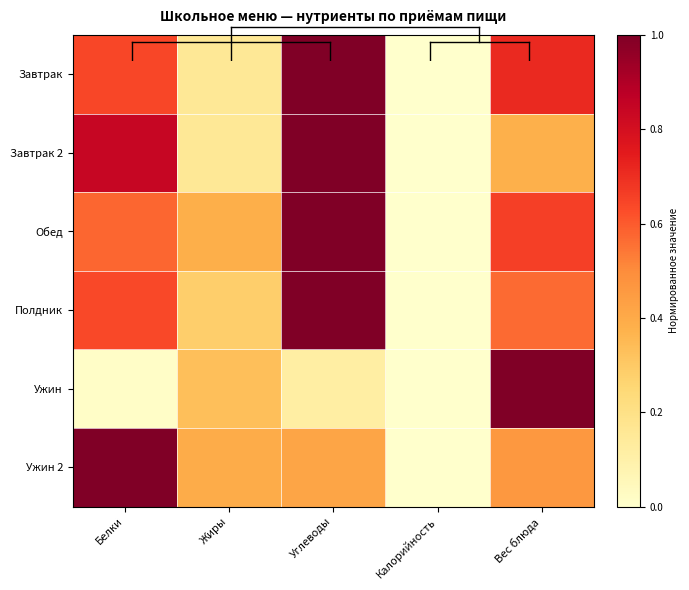

Reading left to right, extract all data points from this chart.

Завтрак: Белки=0.6	Жиры=0.2	Углеводы=1.0	Калорийность=0.0	Вес блюда=0.7
Завтрак 2: Белки=0.8	Жиры=0.2	Углеводы=1.0	Калорийность=0.0	Вес блюда=0.4
Обед: Белки=0.6	Жиры=0.4	Углеводы=1.0	Калорийность=0.0	Вес блюда=0.7
Полдник: Белки=0.6	Жиры=0.3	Углеводы=1.0	Калорийность=0.0	Вес блюда=0.6
Ужин: Белки=0.0	Жиры=0.3	Углеводы=0.1	Калорийность=0.0	Вес блюда=1.0
Ужин 2: Белки=1.0	Жиры=0.4	Углеводы=0.4	Калорийность=0.0	Вес блюда=0.5